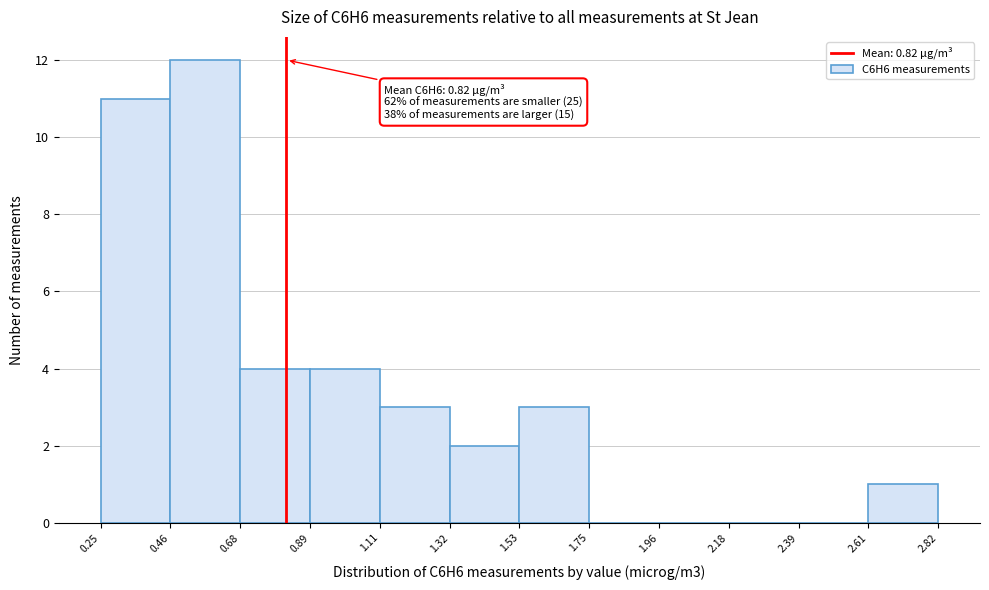

Over which range of the x-axis is the bar tallest?

0.46 to 0.68